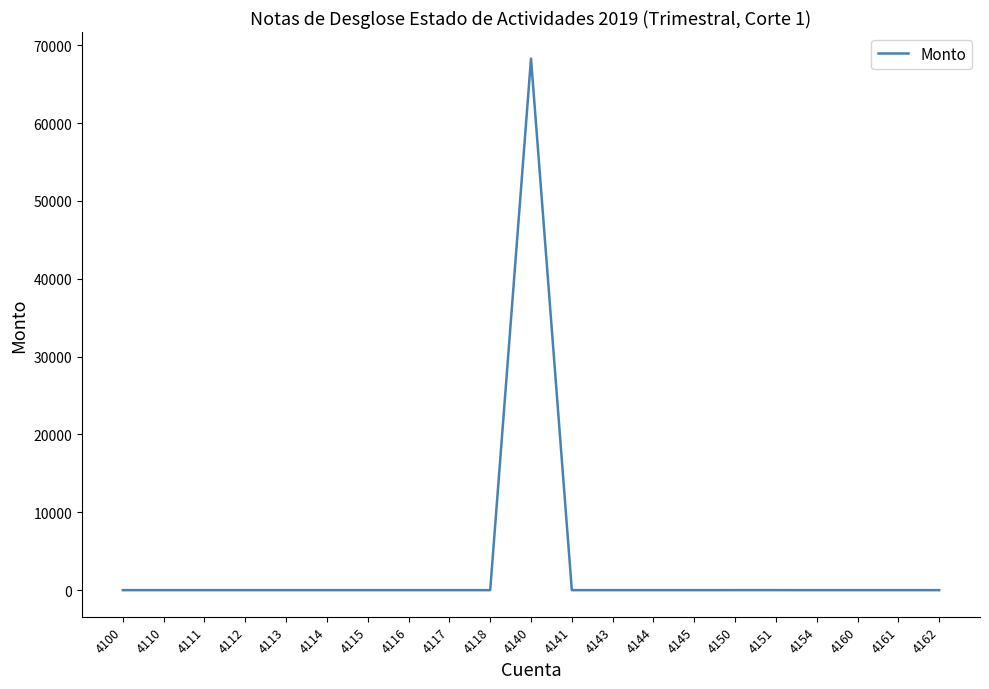

Is it true that the value at 4141 is -41006.2?

False